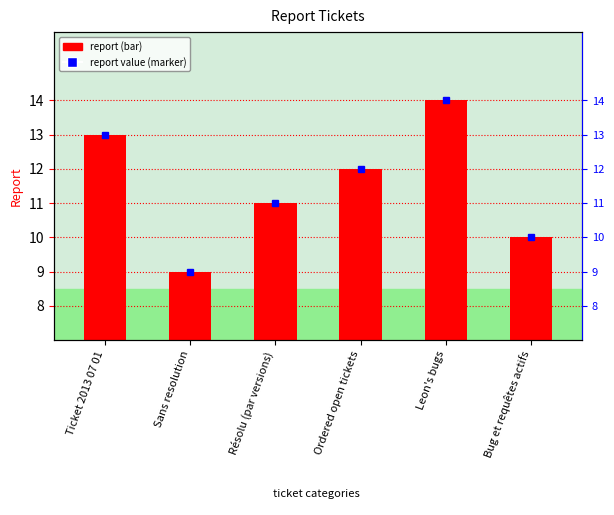

How many bars are there in total?

6